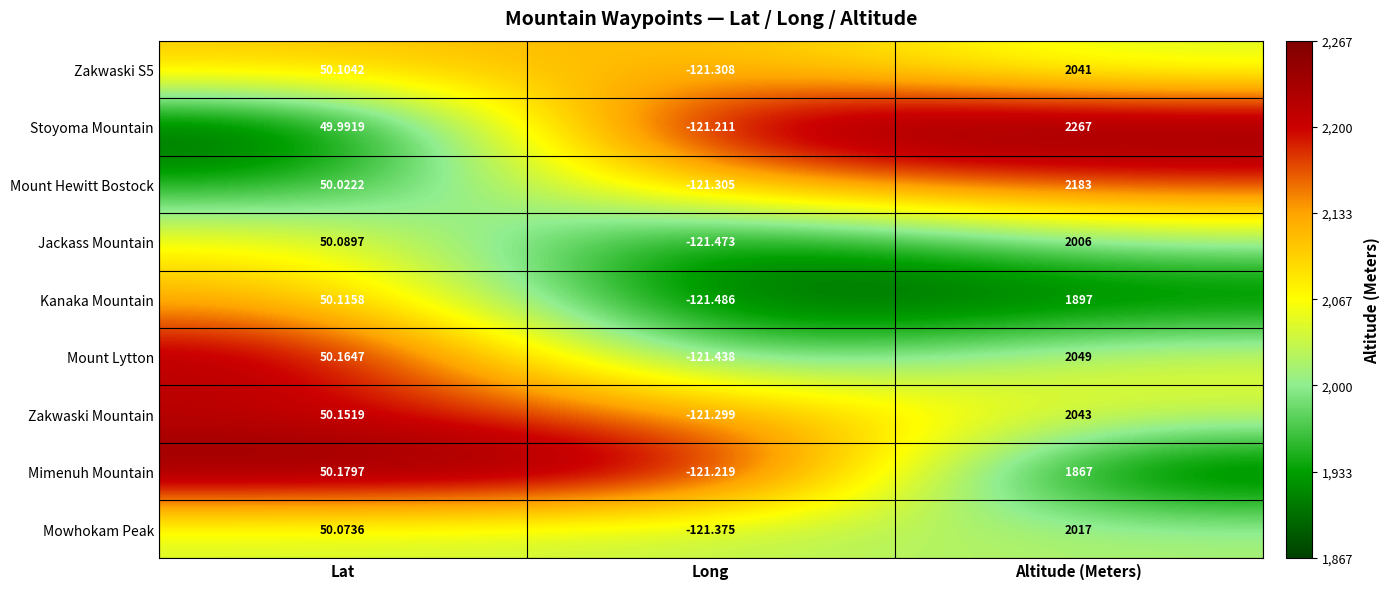

At which label does Zakwaski S5 reach its minimum?

Long